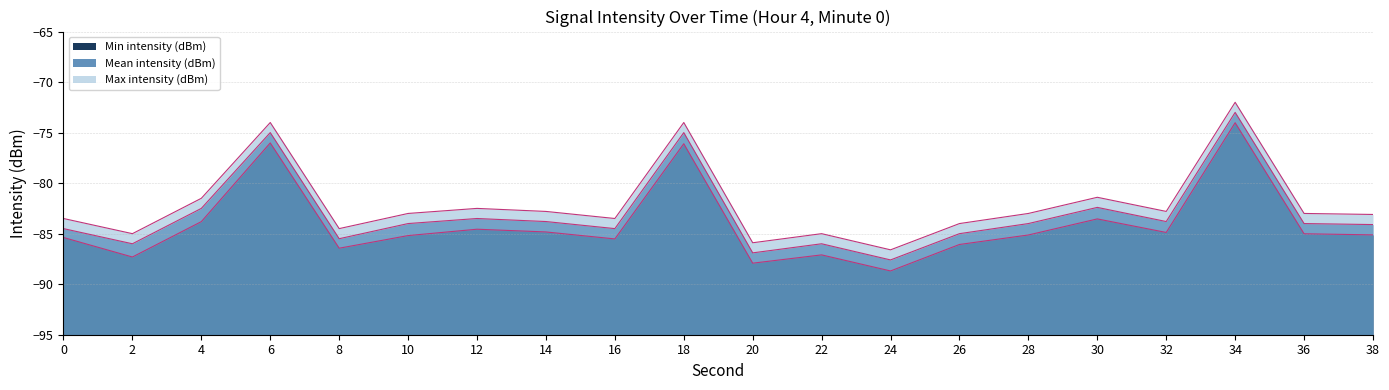

What is the spread (max minus min) of values at 8?

1.9